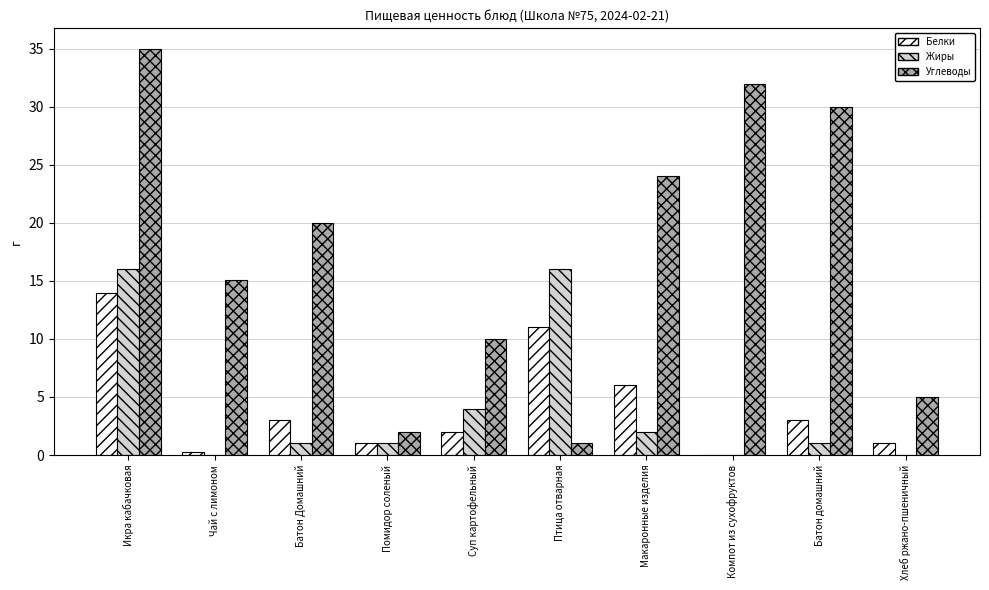

What is the sum of the Жиры values at Хлеб ржано-пшеничный and Суп картофельный?

4.0